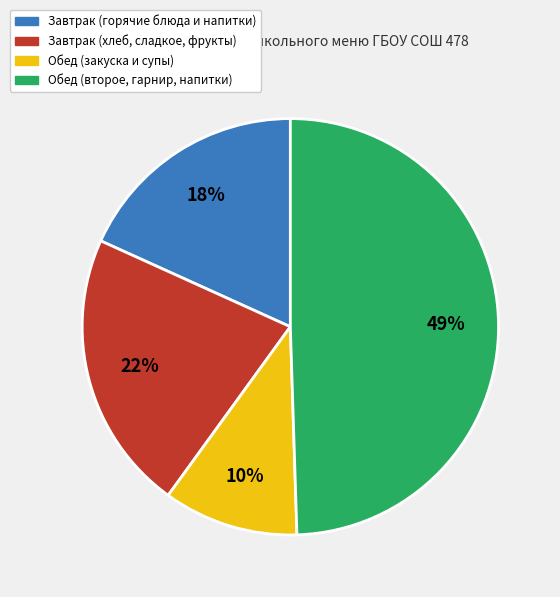

Is there a majority slice in this chart?

No